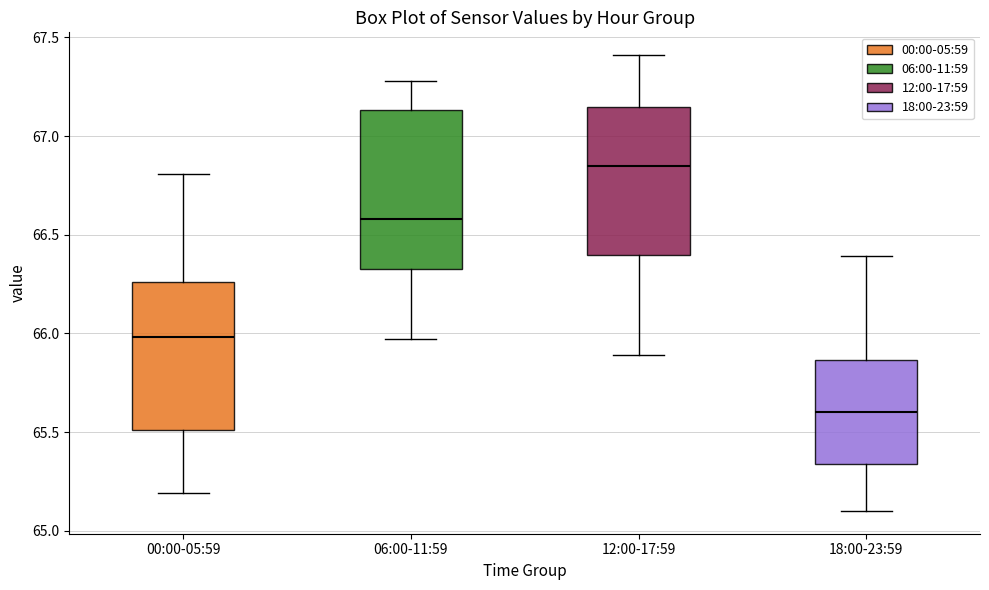

Comparing the boxes themselves (not the whiskers), which one is the tallest?

06:00-11:59